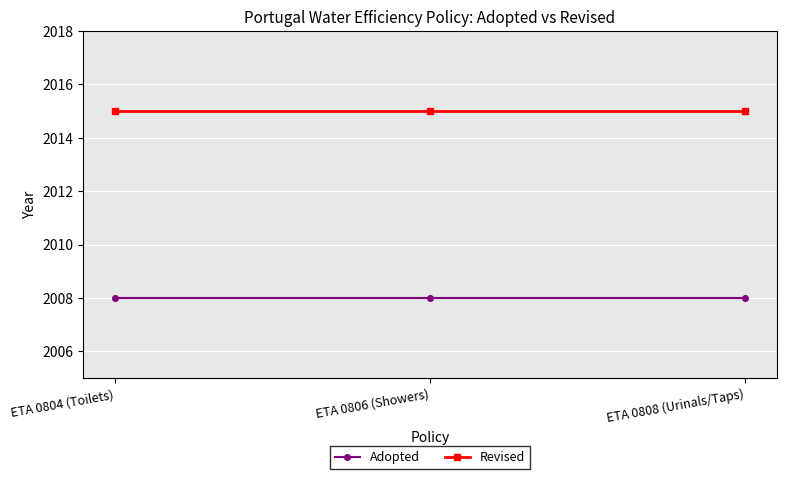

The Revised series shows 2015 at ETA 0804 (Toilets). True or false?

True